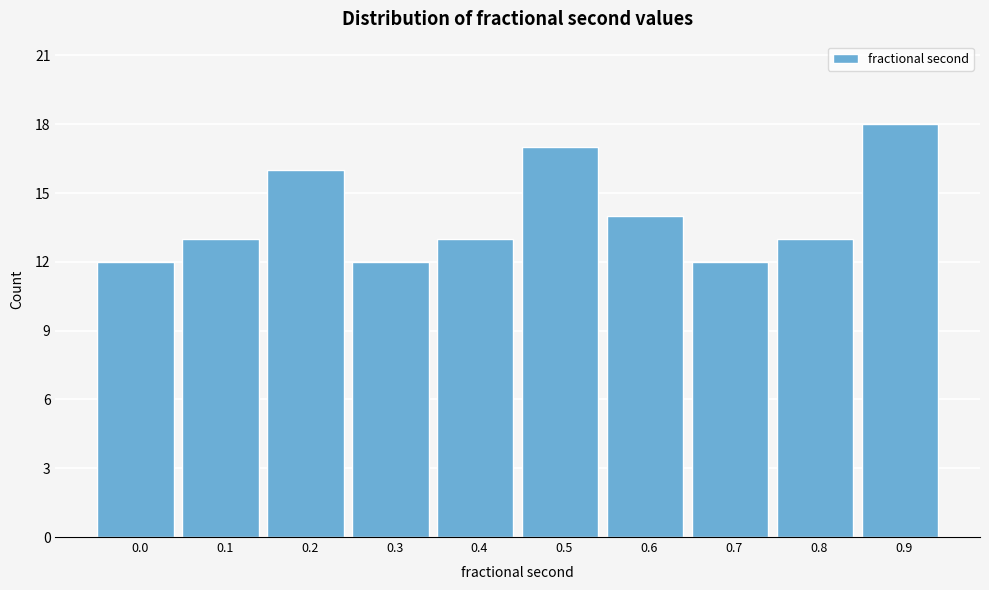

Reading right to left, extract all data points from this chart.

18	13	12	14	17	13	12	16	13	12